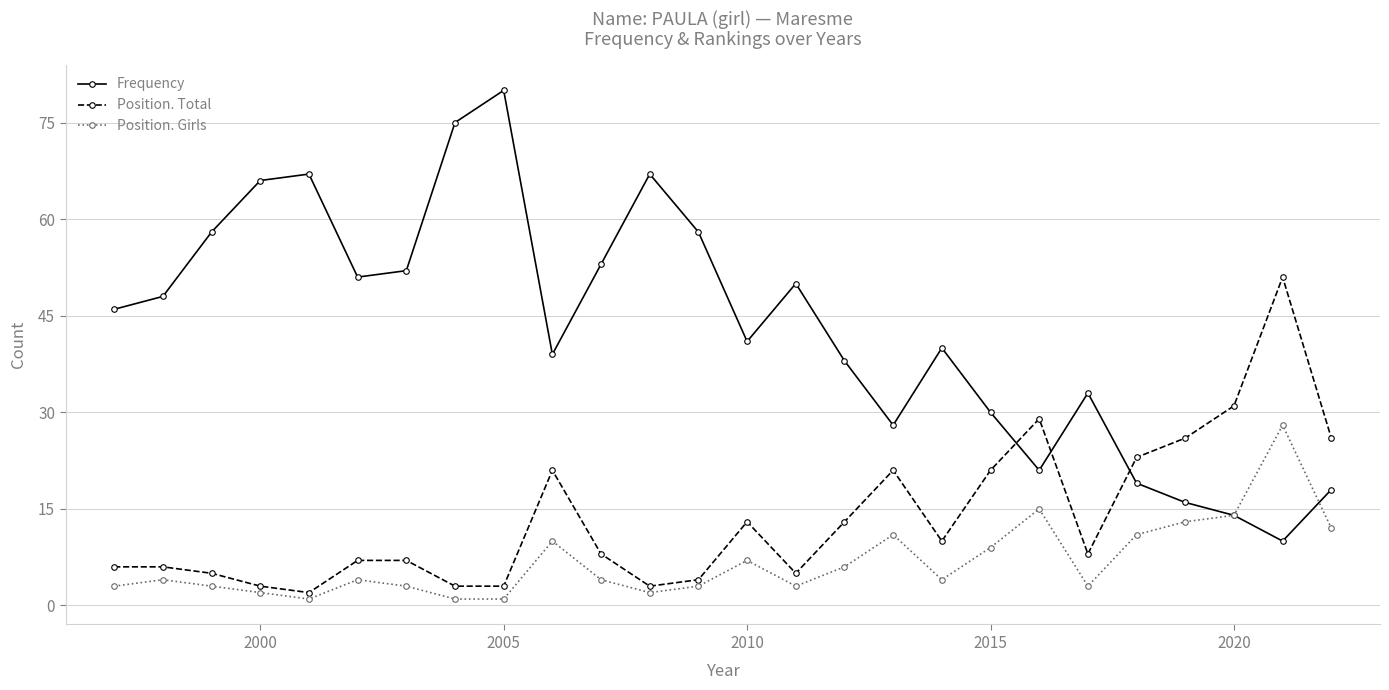

What is the value of the Frequency point at the 22nd from the left?

19